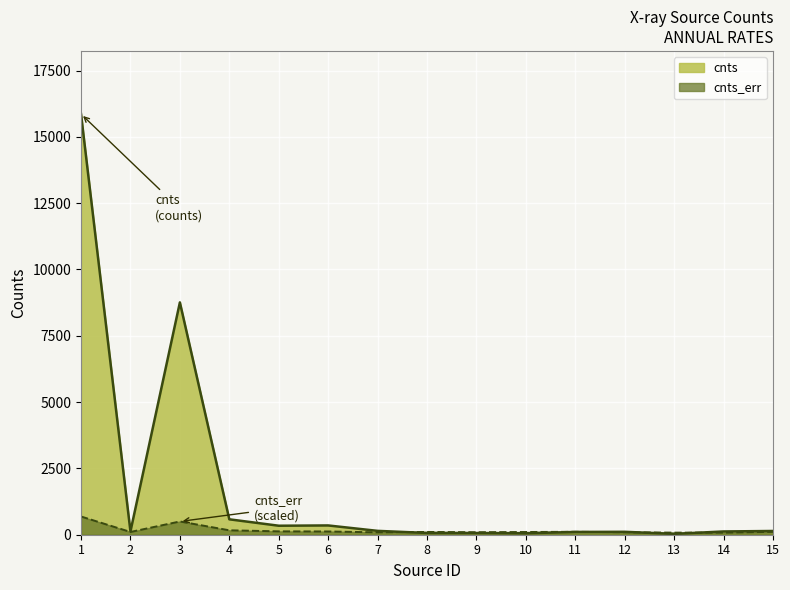

Read the cnts line value at 3.

8759.6